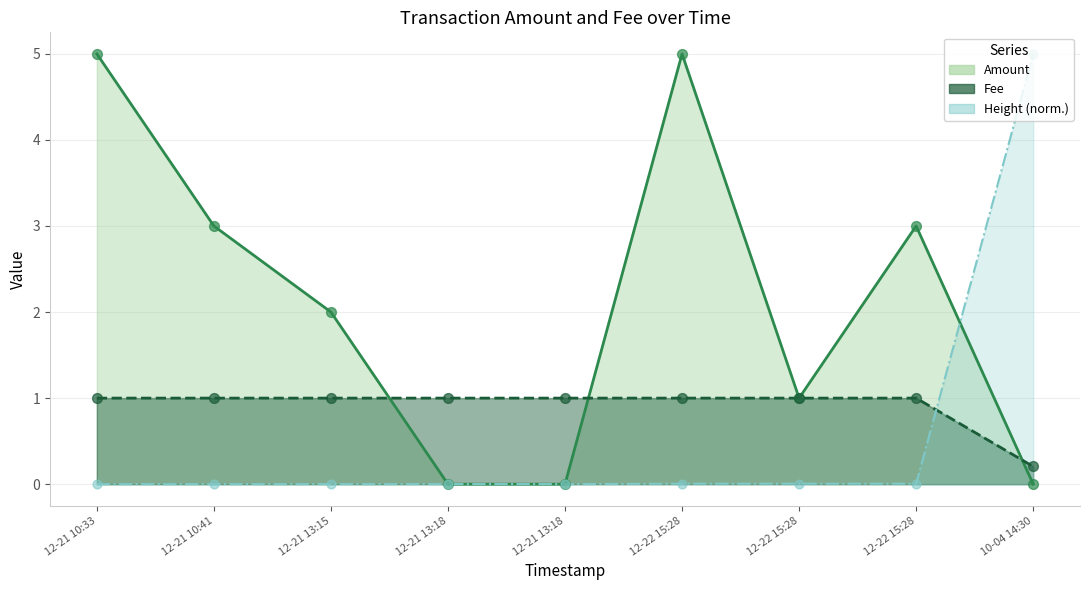

What is the total value across all series at 12-22 15:28?

6.0